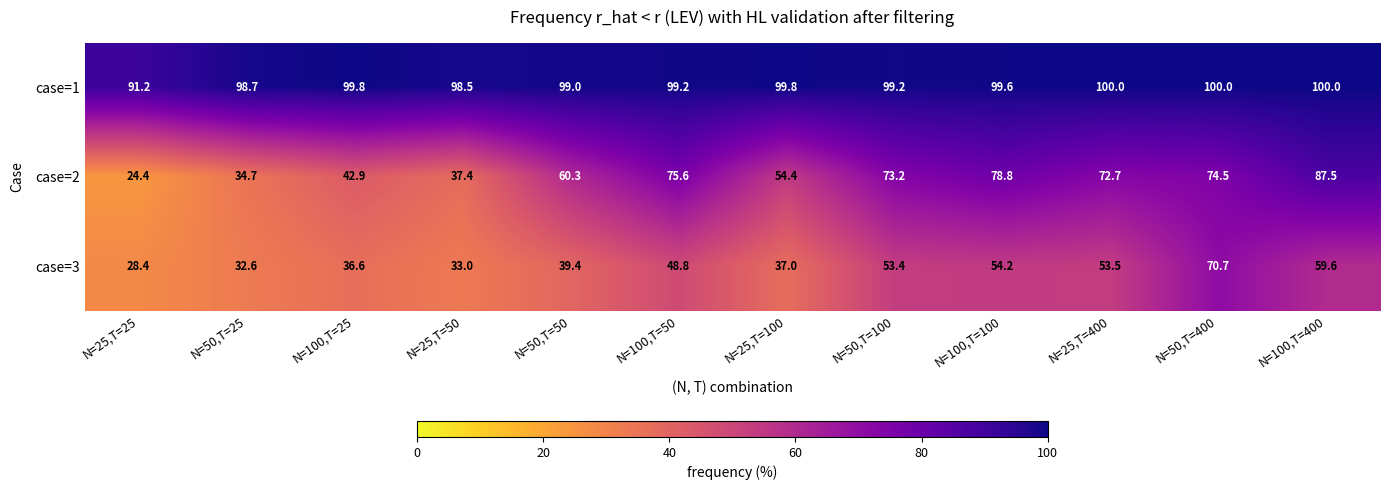

At which label is case=1 closest to 95?

N=25,T=50